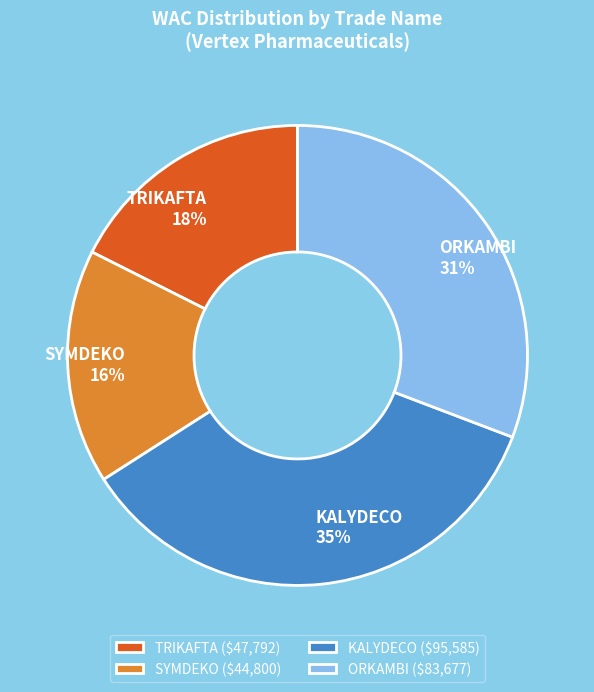

To the nearest percent, what portion does SYMDEKO represent?

16%